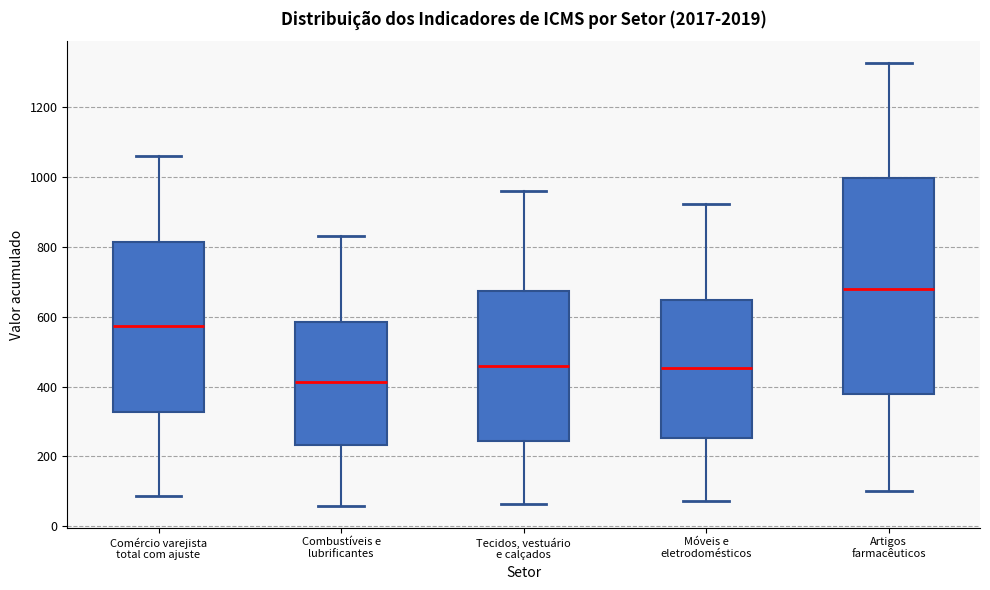

Reading left to right, transcribe this box plot: for each box, give where its median line is, the range the box spans, and where its two whiskers end, as read against the y-axis. The values are not printed on the chart, so give them approximately, as read against the axis.

Comércio varejista total com ajuste: median 580, box 320 to 820, whiskers 80 to 1060
Combustíveis e lubrificantes: median 420, box 240 to 580, whiskers 60 to 840
Tecidos, vestuário e calçados: median 460, box 240 to 680, whiskers 60 to 960
Móveis e eletrodomésticos: median 460, box 260 to 640, whiskers 80 to 920
Artigos farmacêuticos: median 680, box 380 to 1000, whiskers 100 to 1320